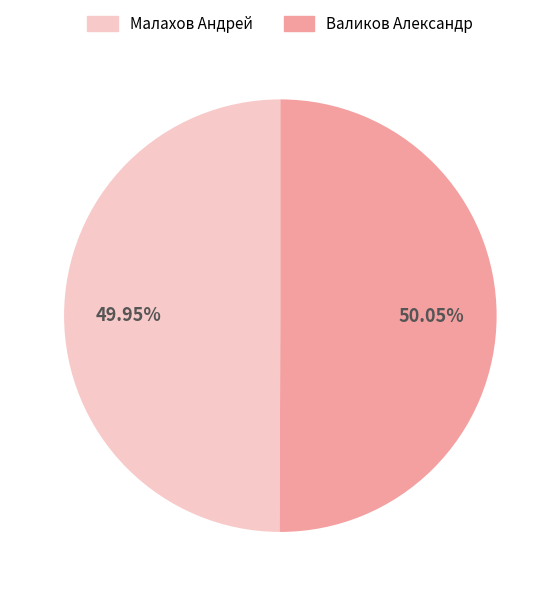

To the nearest percent, what is the combined percentage of Малахов Андрей and Валиков Александр?

100%